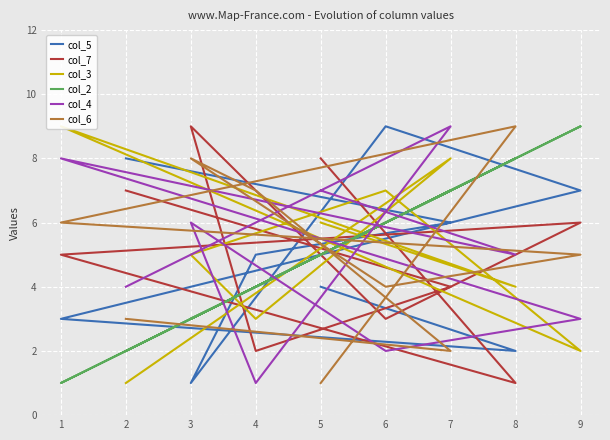

What value does the col_4 series have at 9?

3